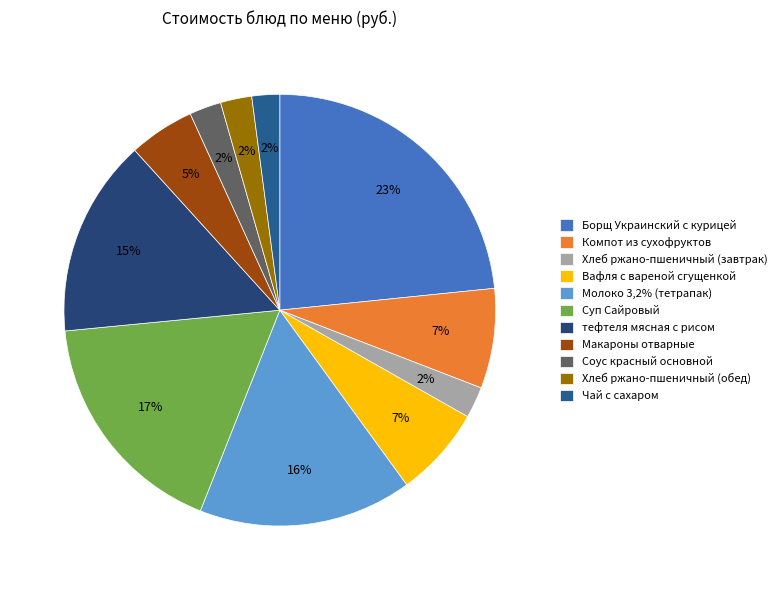

Approximately how many times larger is the value at Хлеб ржано-пшеничный (обед) compared to Макароны отварные?

0.5